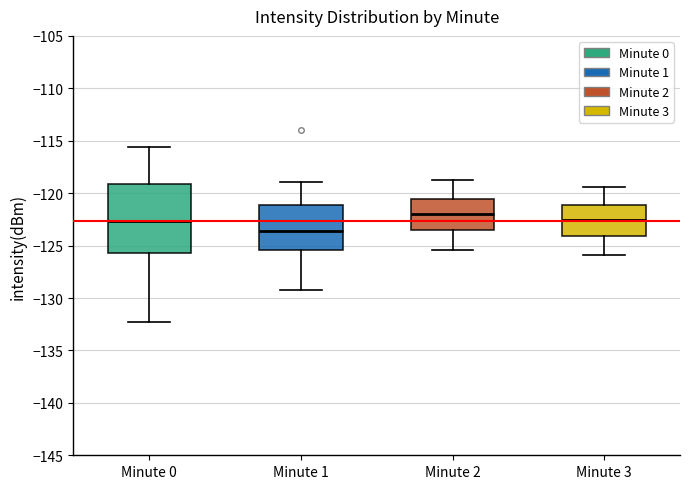

Which box's median line is the lowest?

Minute 1